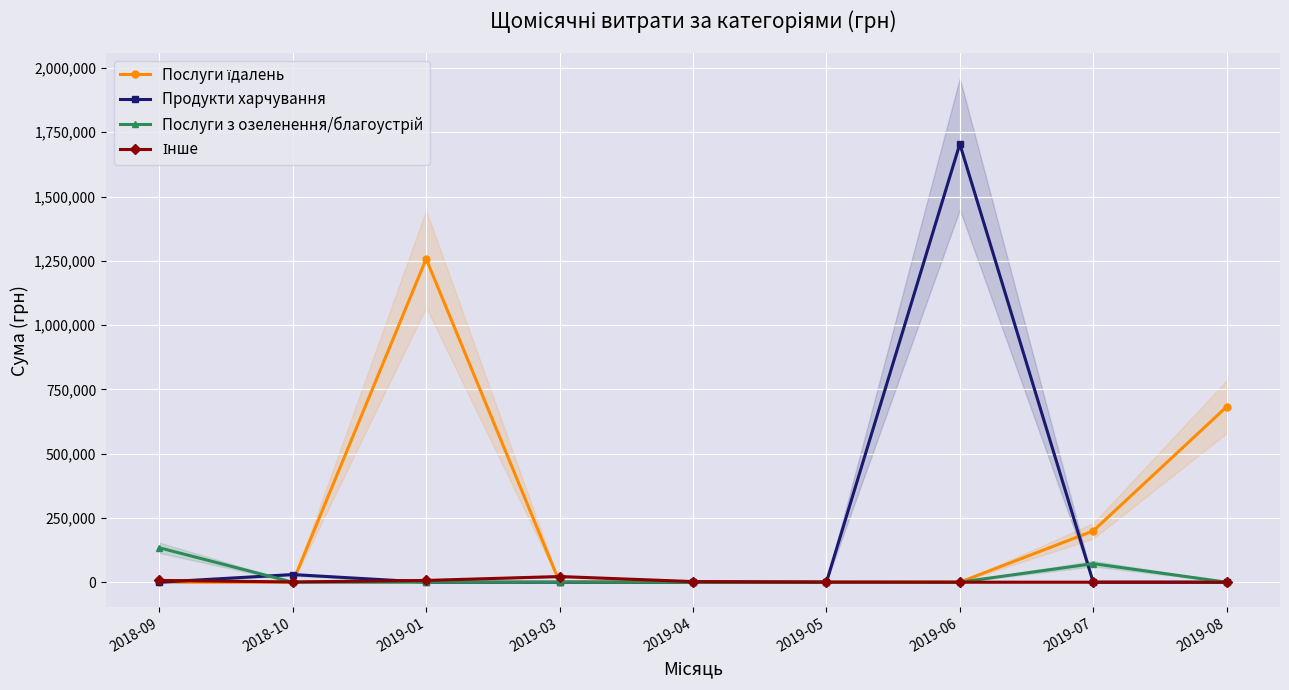

How many data points in Послуги їдалень are above 0?

3